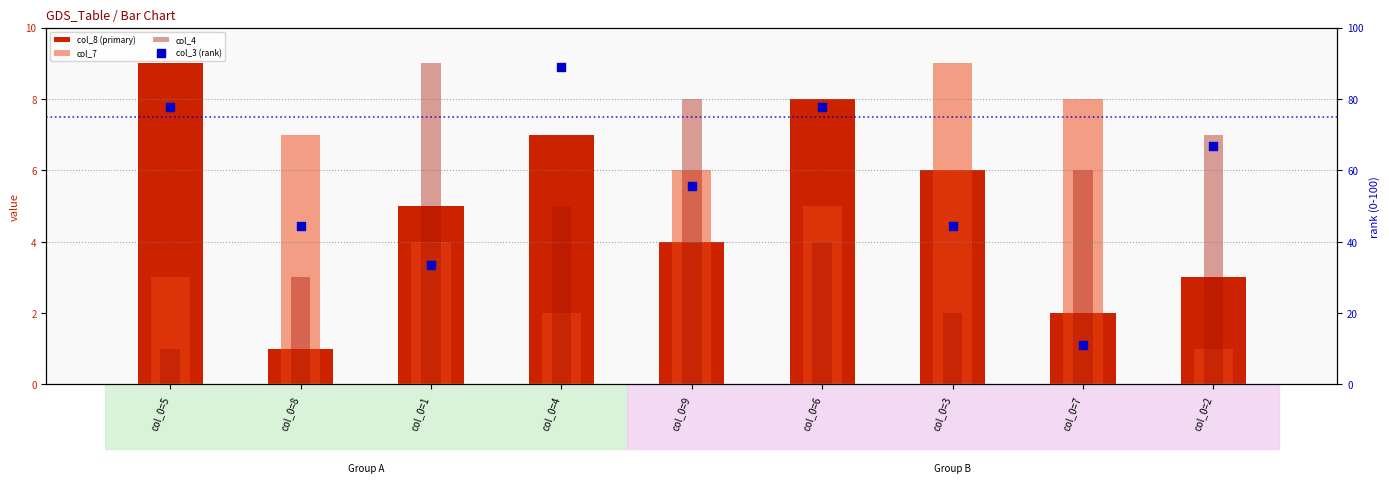

At how many categories does at least one series exceed 55?

5